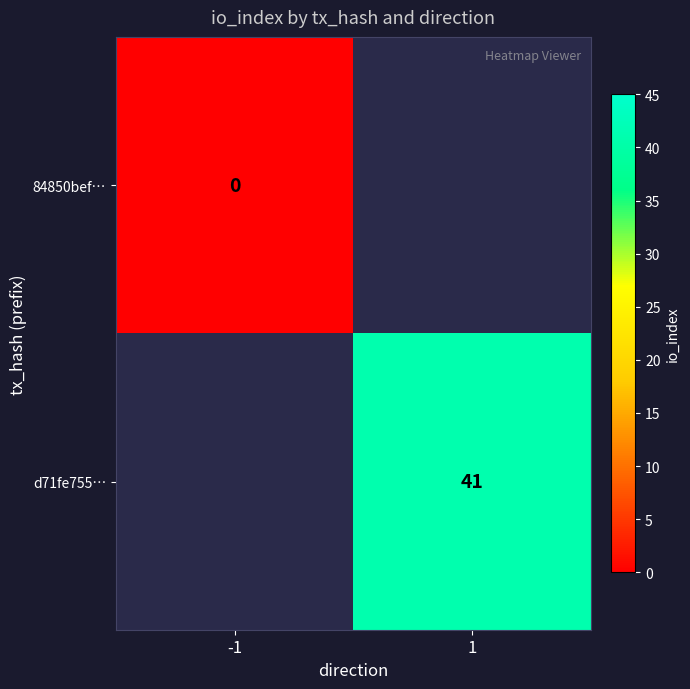

The d71fe755… series shows 16 at 1. True or false?

False